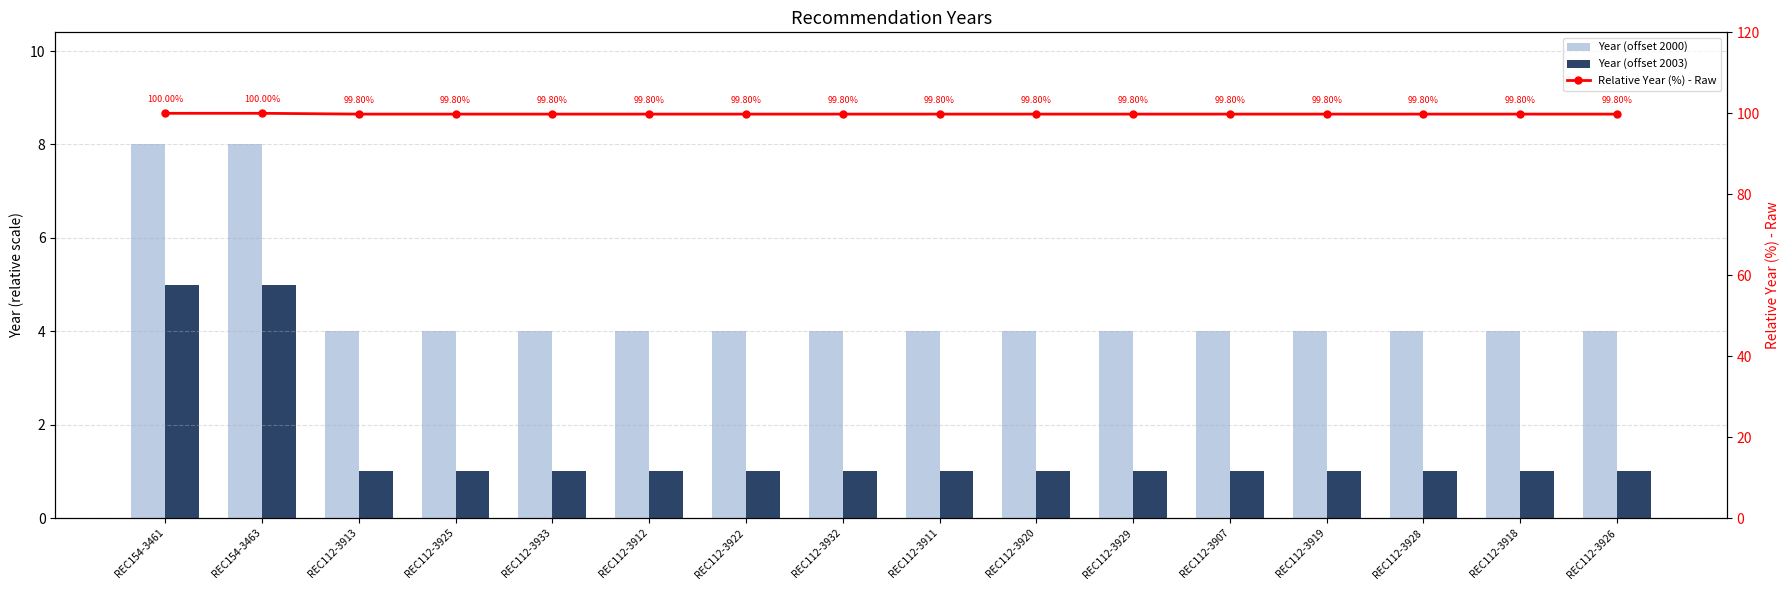

What is the difference between the maximum and second lowest values in the Year (offset 2000) series?

4.0